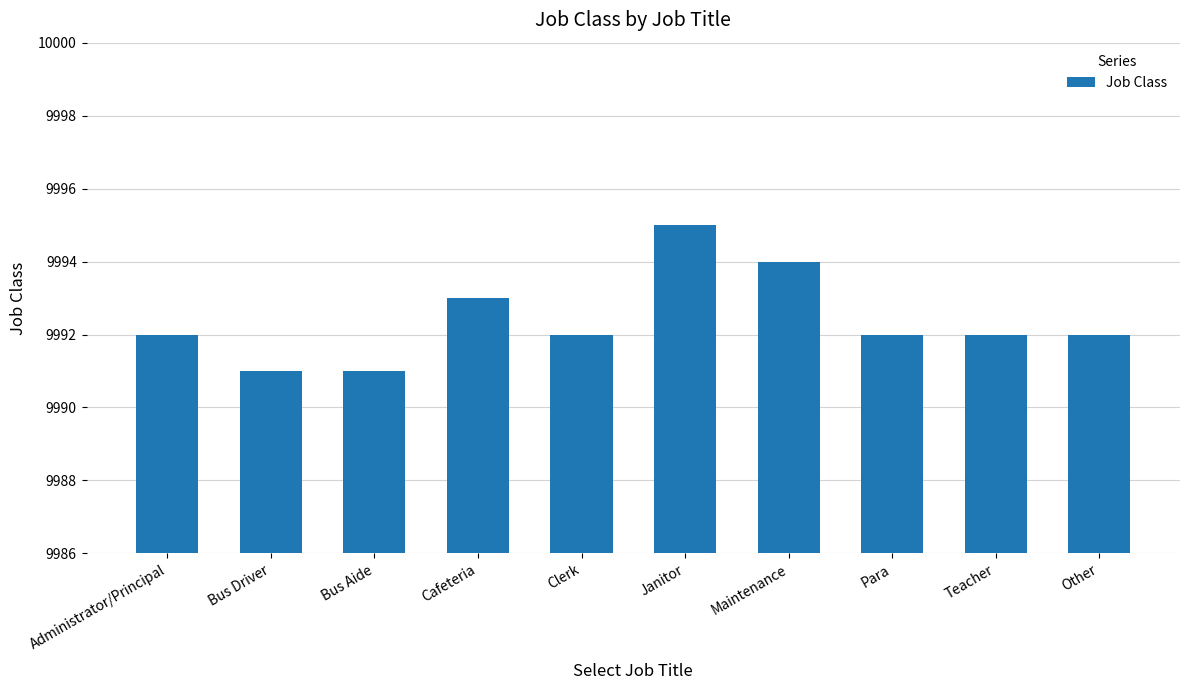

What is the label of the 5th bar from the left?

Clerk